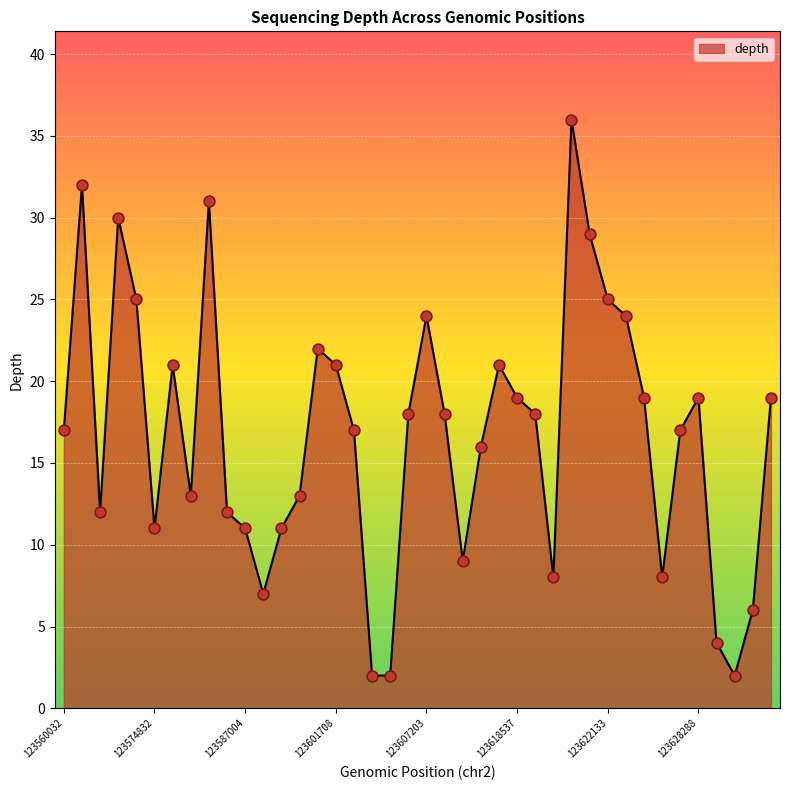

What is the greatest value displayed?

36